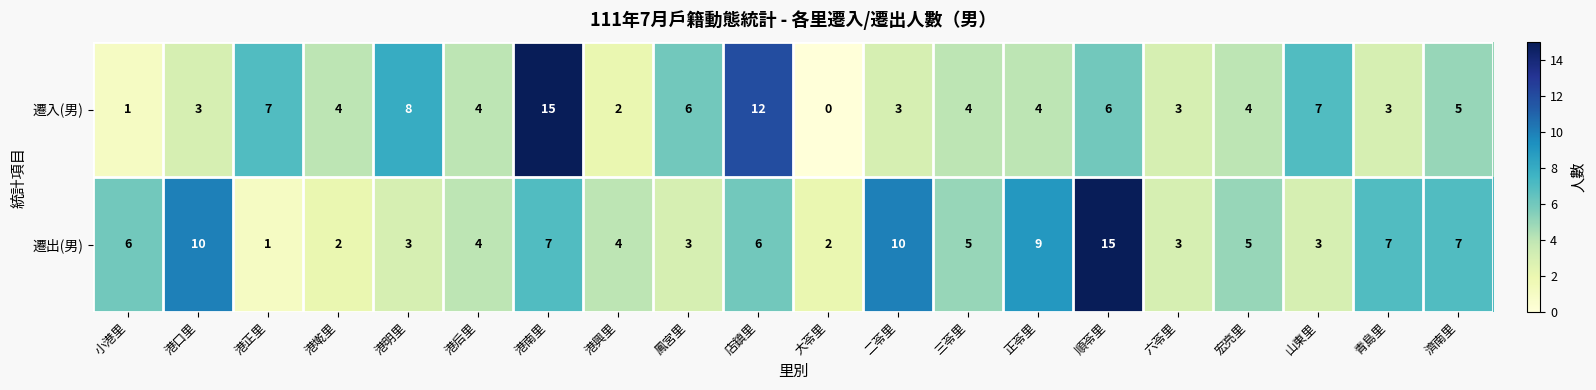

How many distinct data groups are displayed?

2